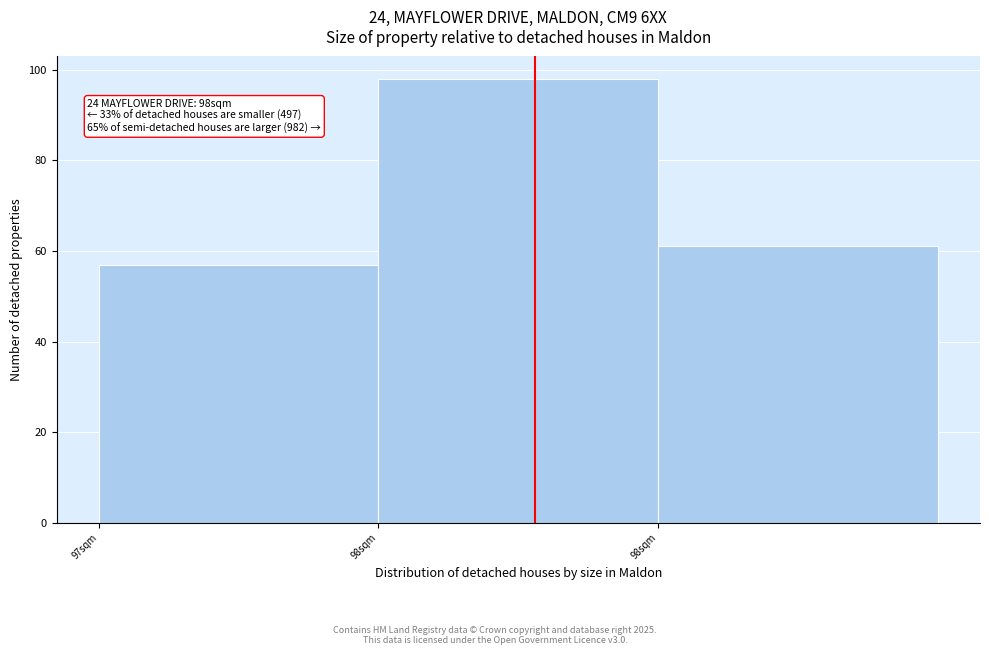

How many series are shown in this chart?

1